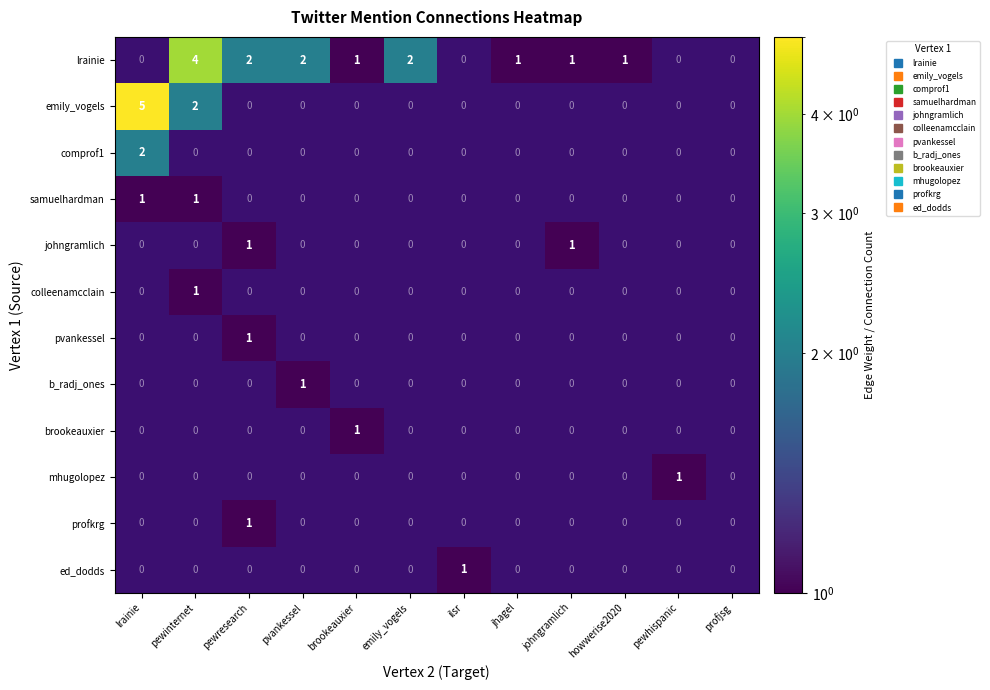

Which series has the largest range (max minus min)?

row_1